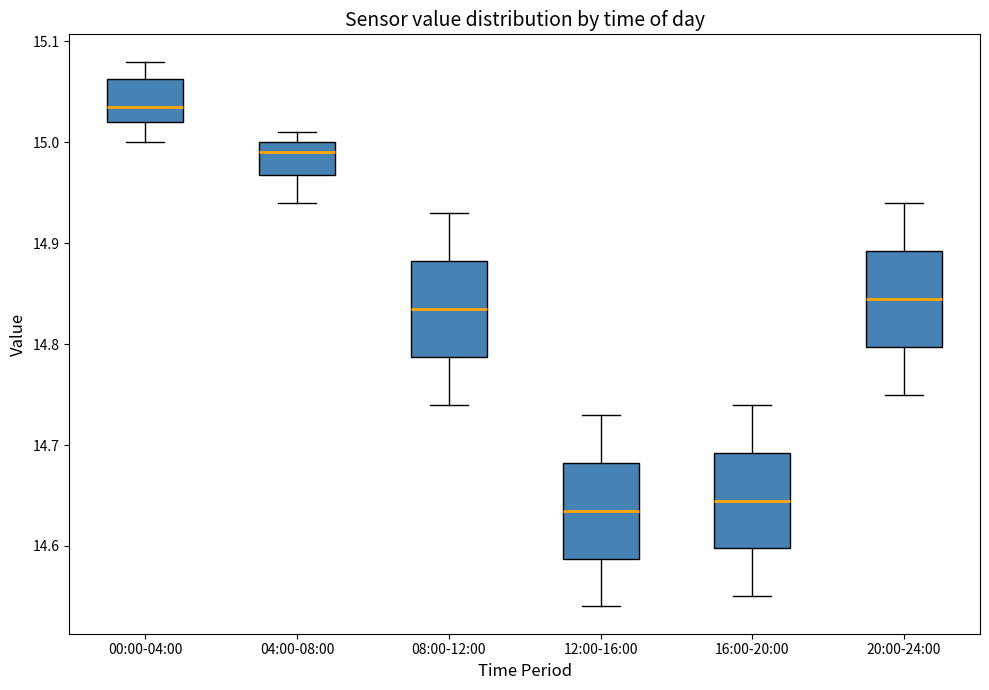

Where is the lower edge of the box for 12:00-16:00 on the y-axis? The values are not printed on the chart, so give them approximately, as read against the axis.

14.59